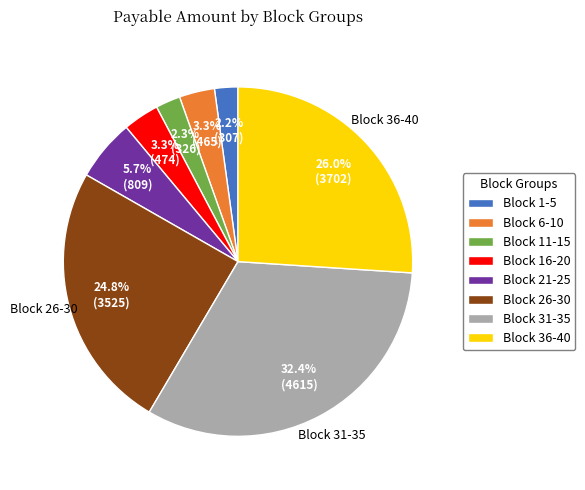

Count the number of slices in the pie.

8